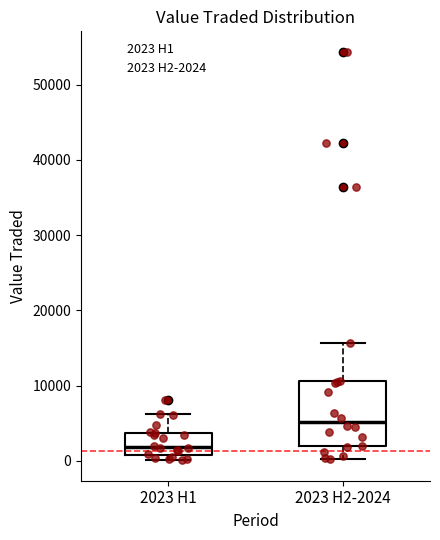

Which box's median line is the lowest?

2023 H1